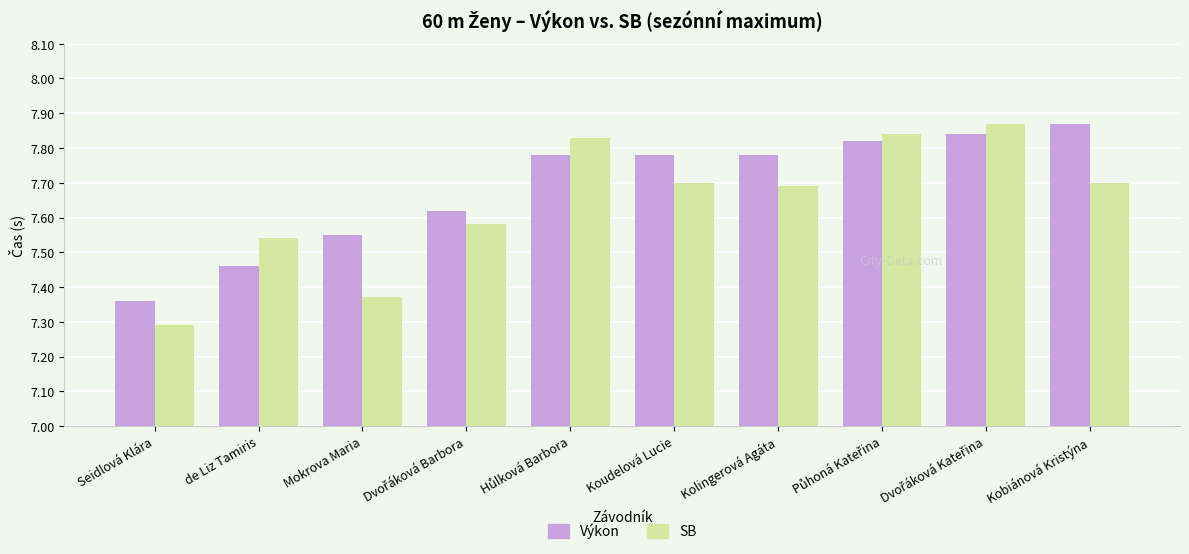

Which label corresponds to the smallest value in the chart?

Seidlová Klára